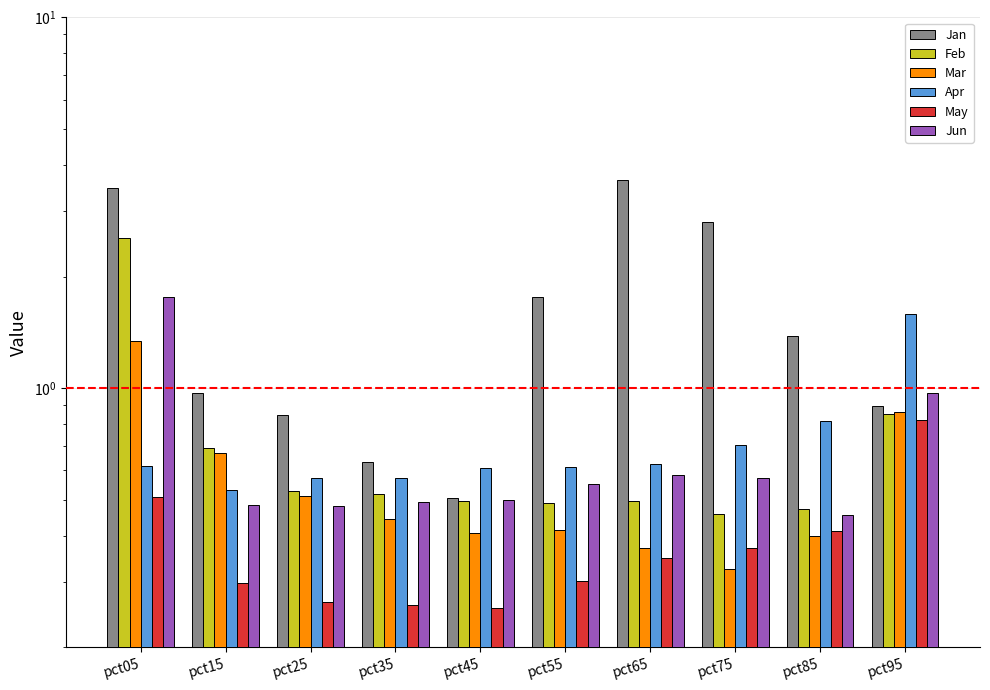

What are all the series names shown in the legend?

Jan, Feb, Mar, Apr, May, Jun